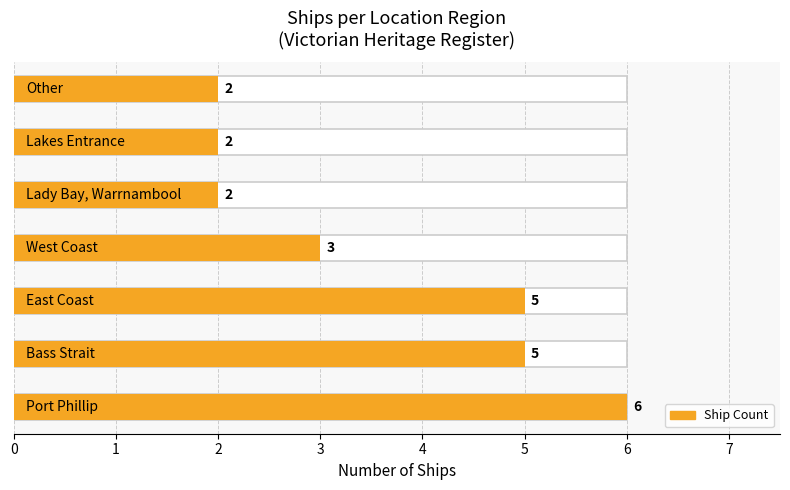

True or false: the data shows 5 at Bass Strait.

True